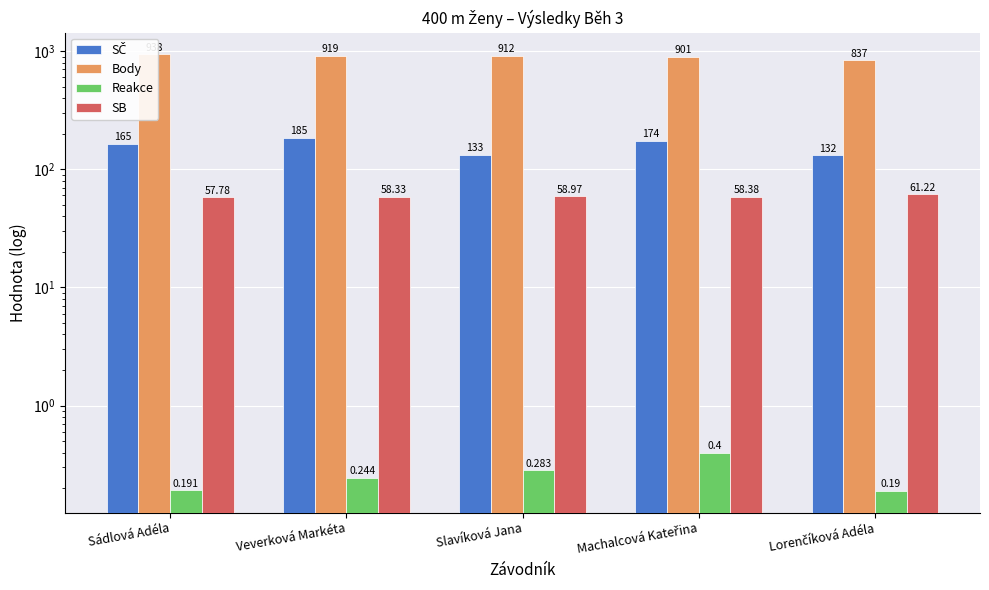

What is the maximum value for SB?

61.2